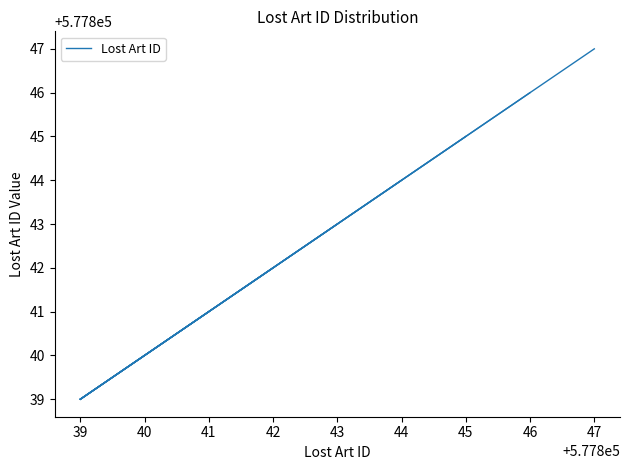

Count the number of data series in this chart.

1